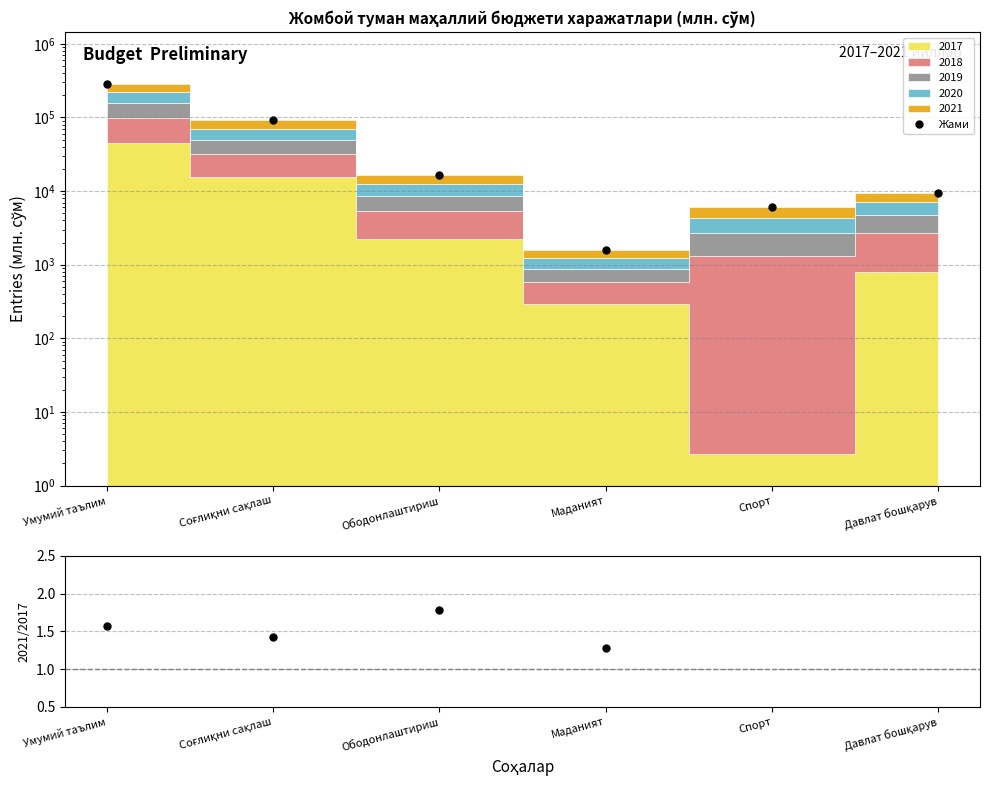

What is the minimum value for 2021/2017?

1.3